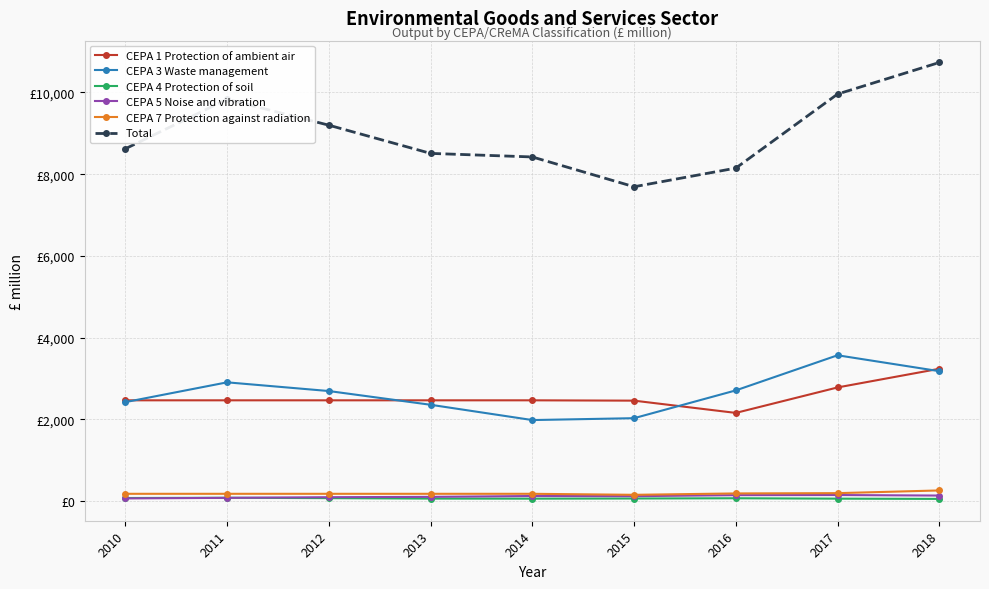

What is the value of the Total point at the 7th from the left?

8150